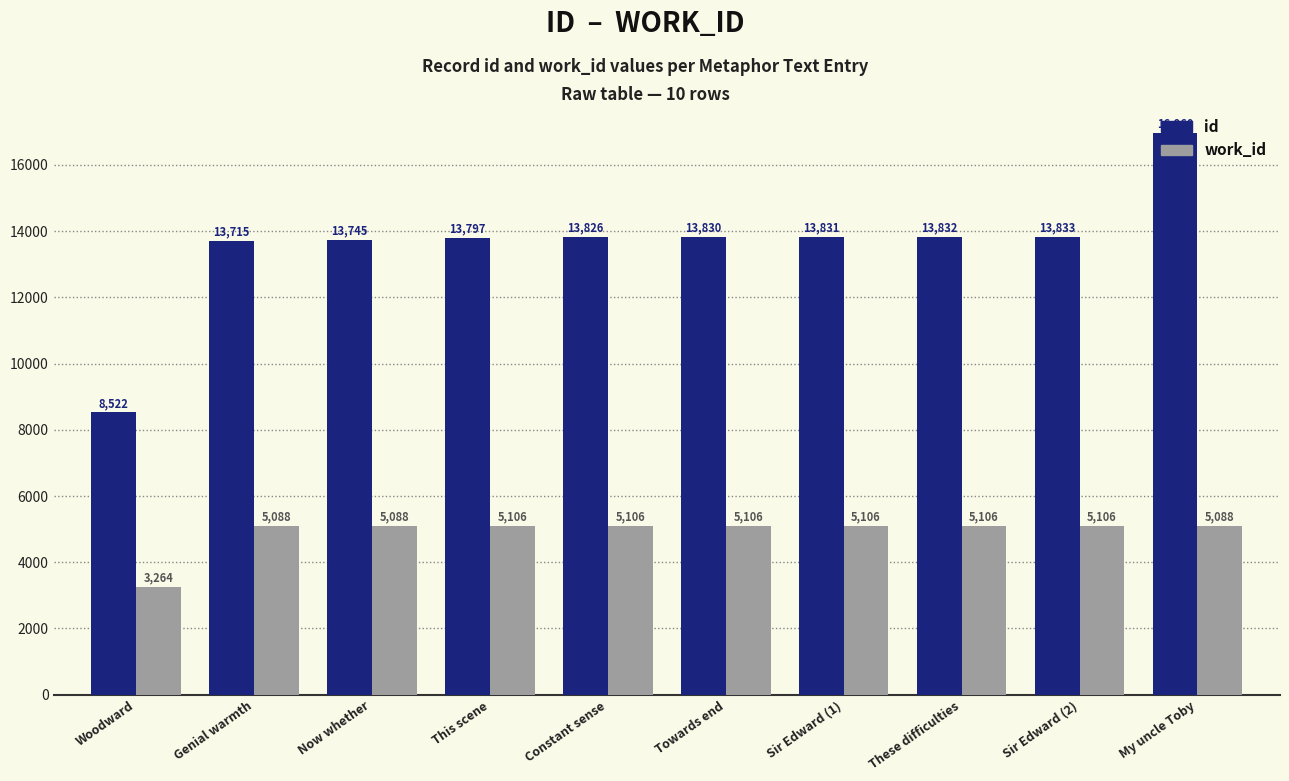

Reading left to right, extract all data points from this chart.

id: 8522	13715	13745	13797	13826	13830	13831	13832	13833	16960
work_id: 3264	5088	5088	5106	5106	5106	5106	5106	5106	5088